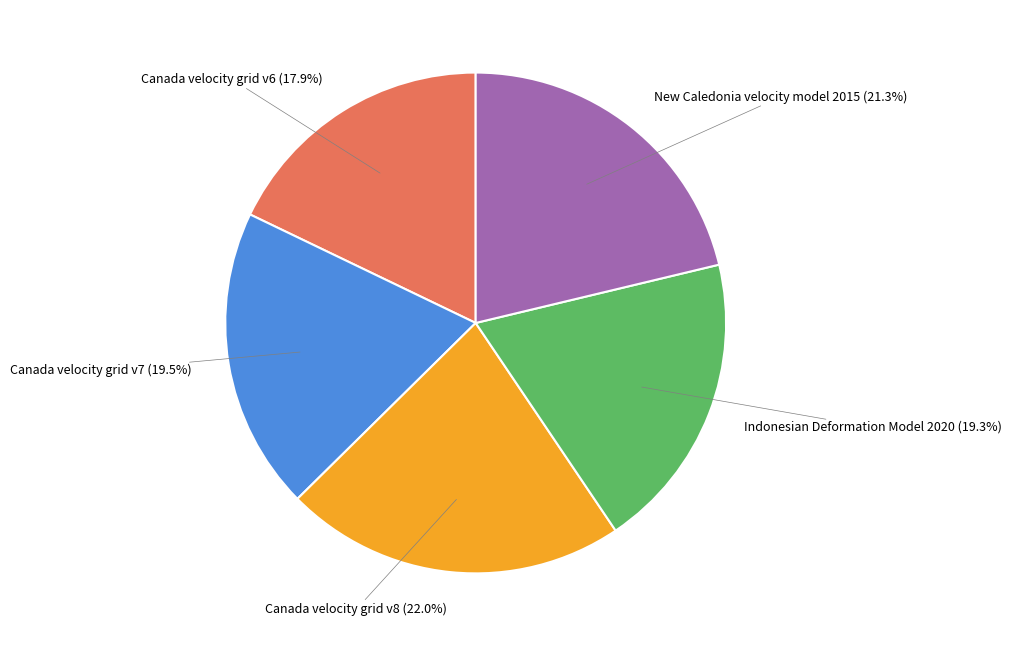

Which slice is the smallest?

Canada velocity grid v6